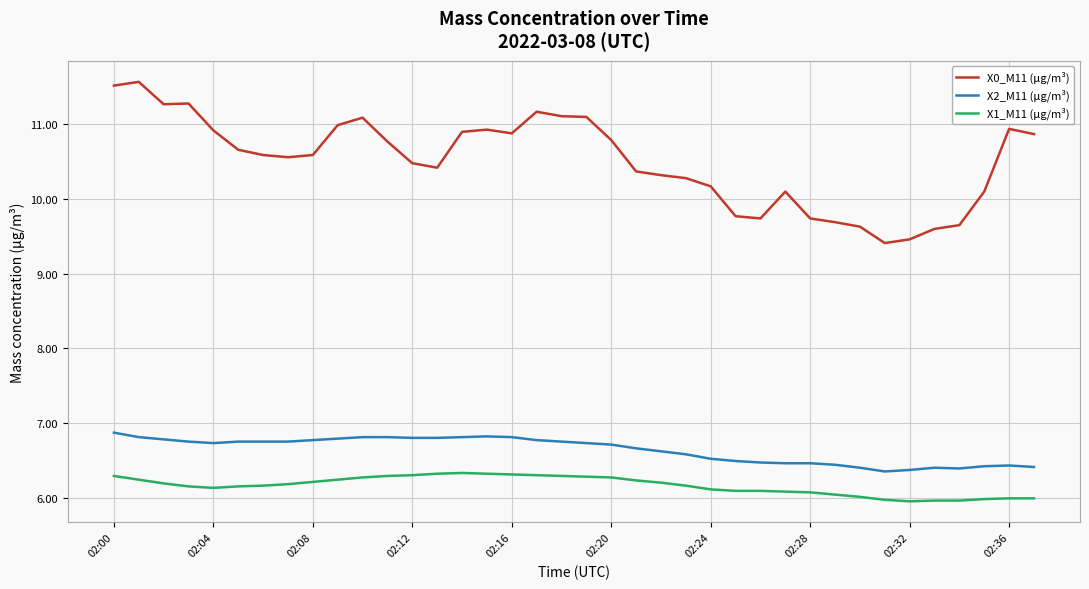

Which series has the largest total across all categories?

X0_M11 (μg/m³)